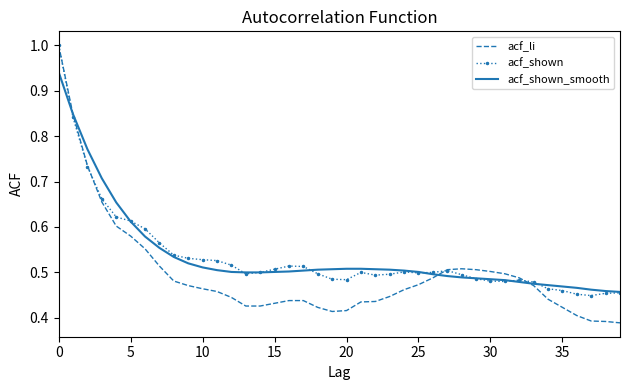

Which series has the widest spread of values?

acf_li